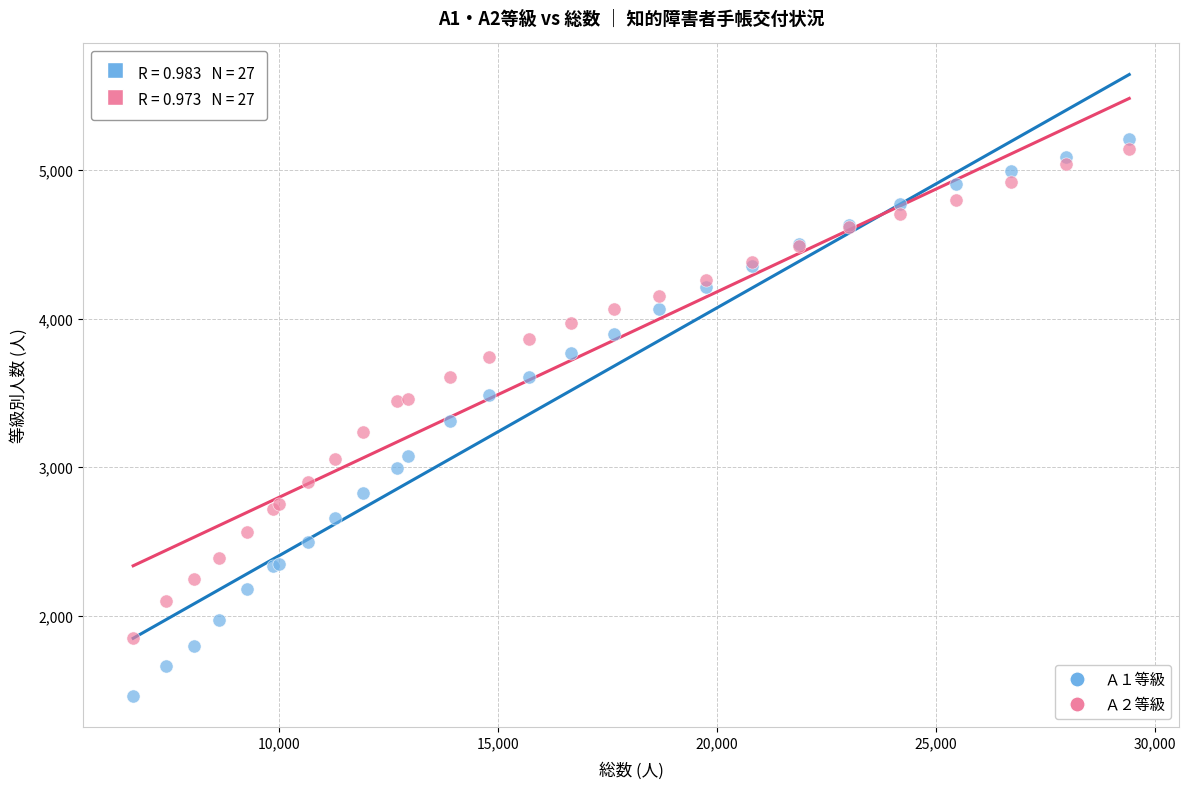

Which series has the widest spread of Y values?

Ａ１等級